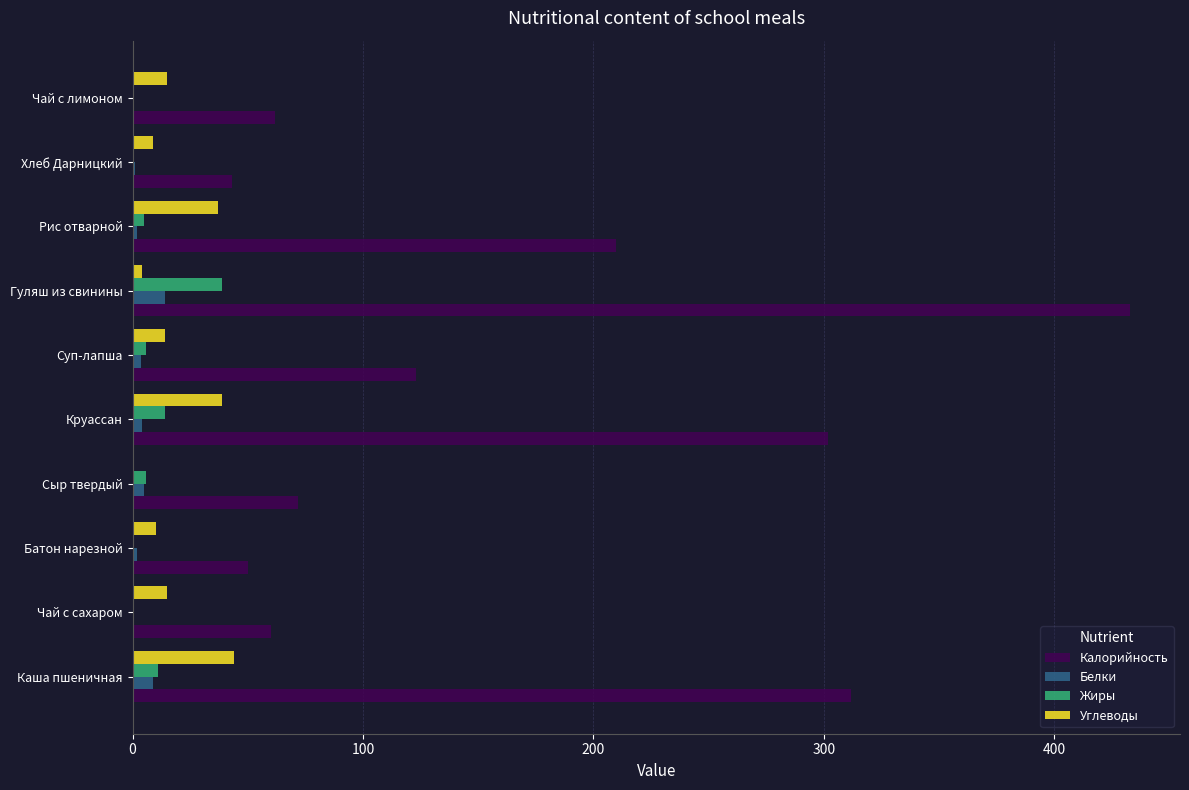

What is the sum of all Белки values?

40.6